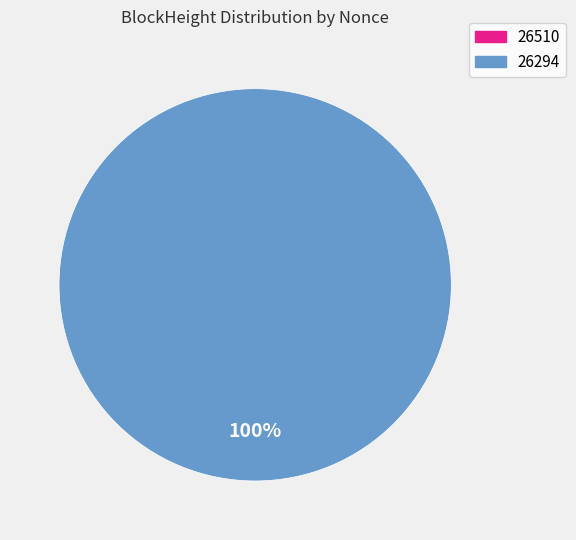

To the nearest percent, what percentage of the pie is 26294?

100%